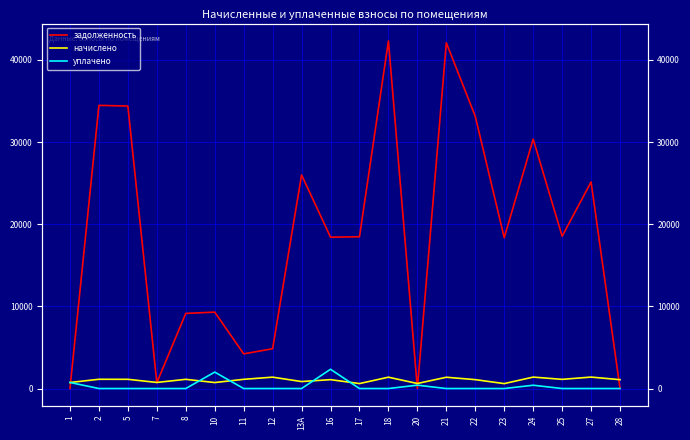

At which label is уплачено closest to 1170?

1